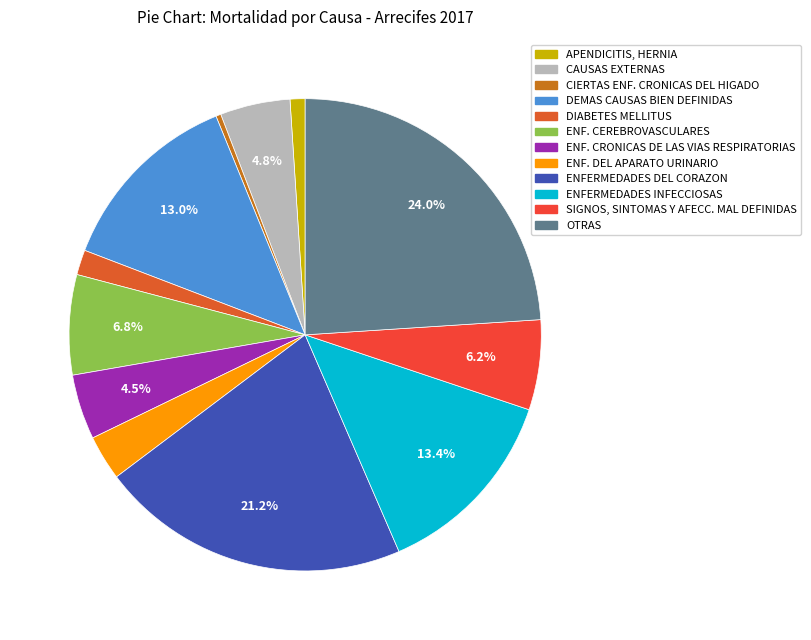

Is there any slice that represents more than half of the pie?

No